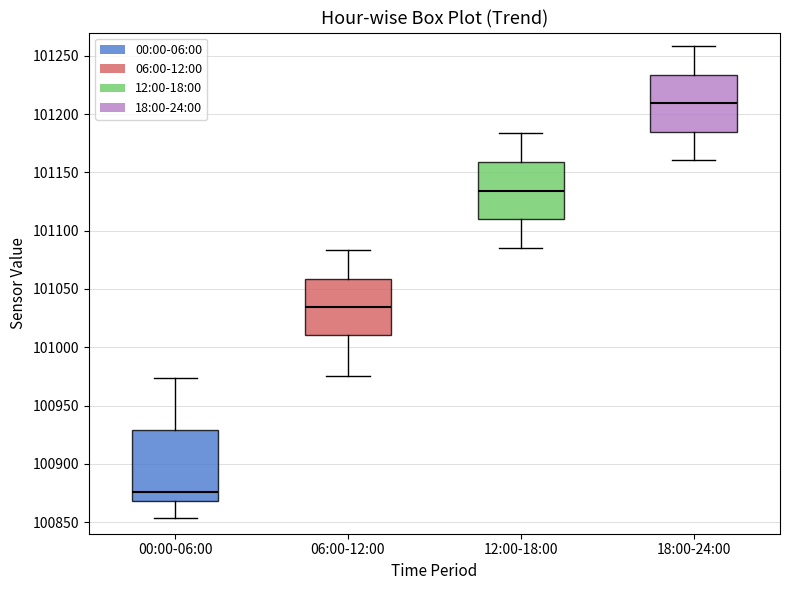

Where is the upper edge of the box for 12:00-18:00 on the y-axis? The values are not printed on the chart, so give them approximately, as read against the axis.

101160